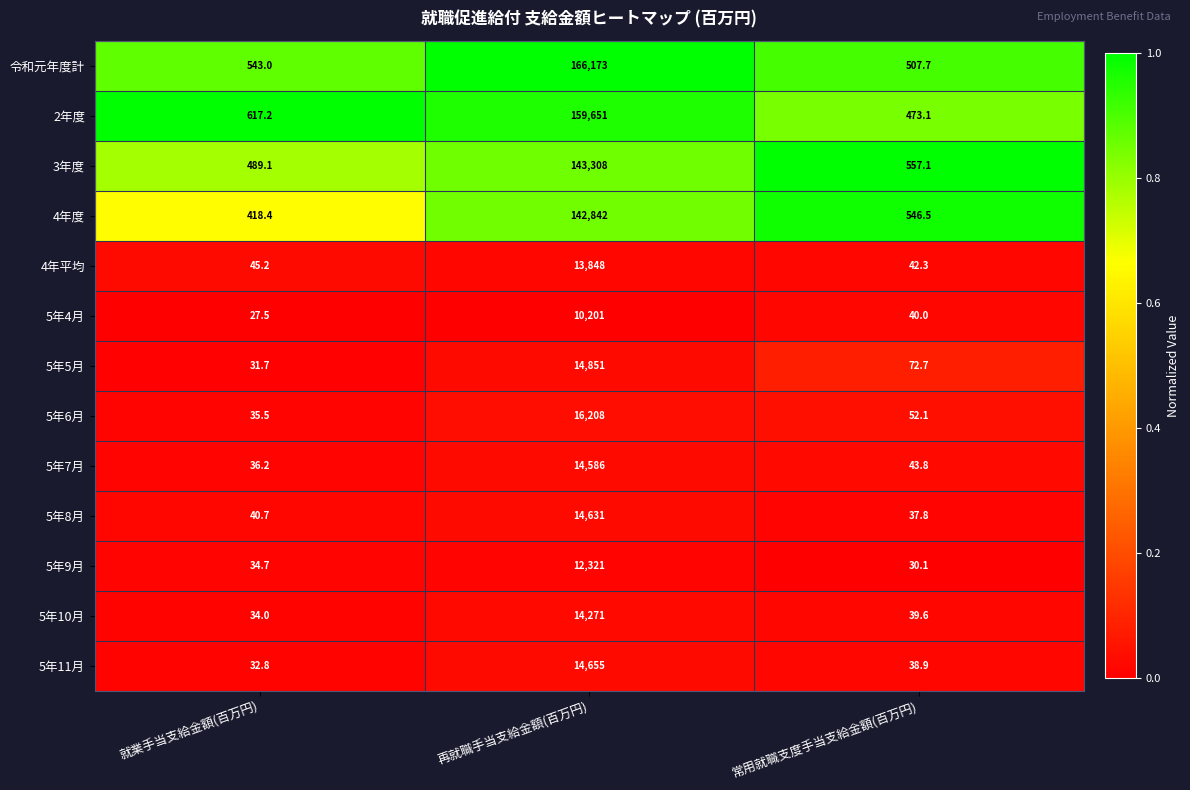

At 就業手当支給金額(百万円), list the series in order from smallest to largest.

5年4月, 5年5月, 5年11月, 5年10月, 5年9月, 5年6月, 5年7月, 5年8月, 4年平均, 4年度, 3年度, 令和元年度計, 2年度